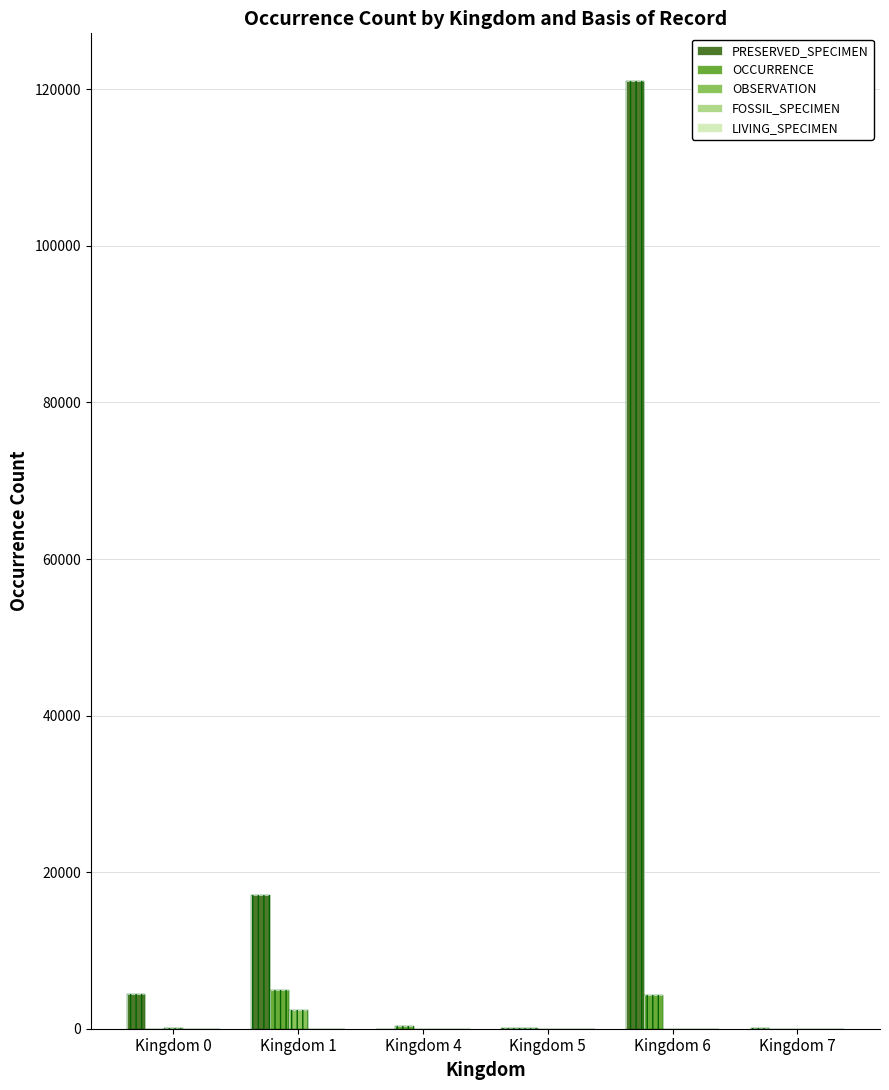

Between Kingdom 5 and Kingdom 6, which series saw the biggest shift?

PRESERVED_SPECIMEN